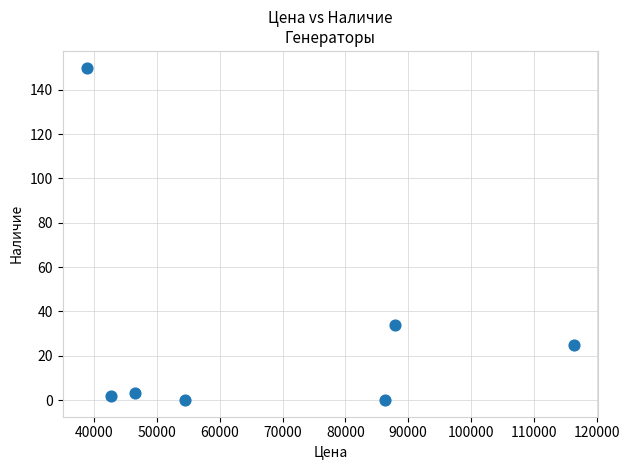

What Y value in the scatter plot is closest to 75?

34